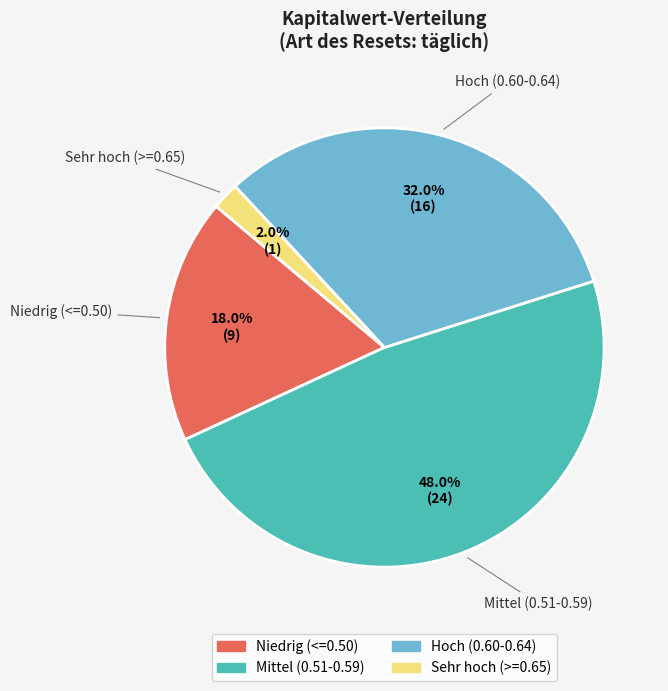

How many segments does this pie chart have?

4